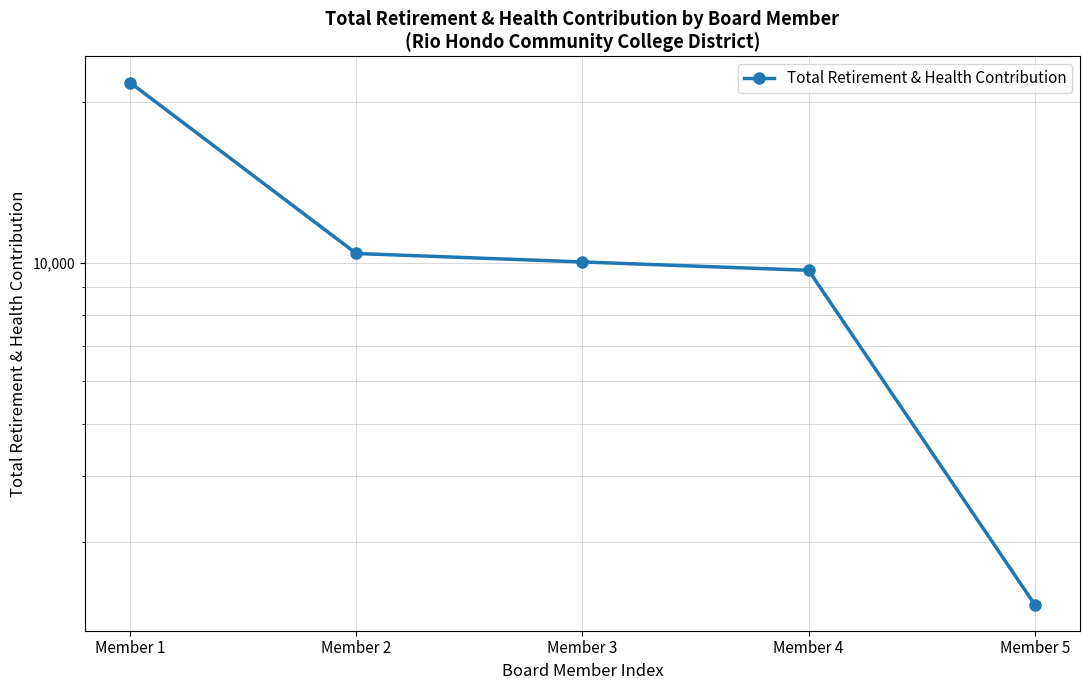

True or false: the data shows 9680 at Member 4.

True